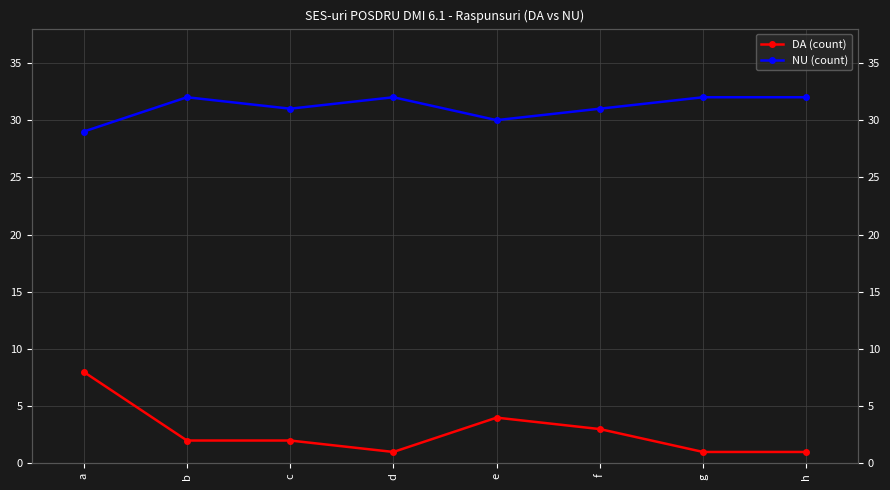

Where is NU (count) nearest to the value 30?

e